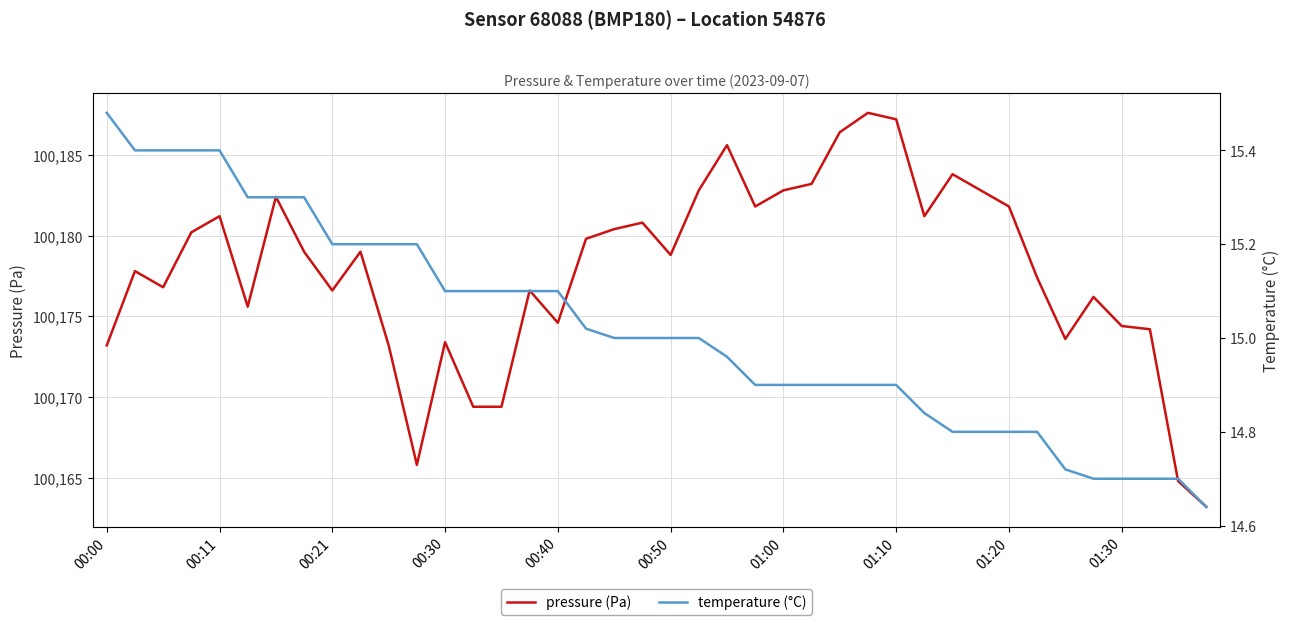

What is the lowest value of the pressure (Pa) series?

100163.2